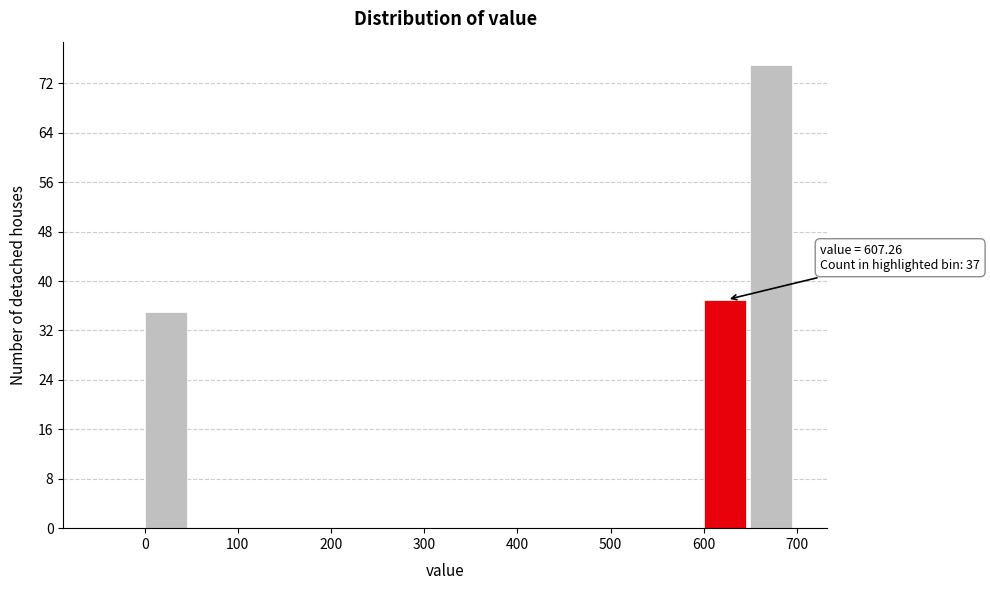

Which range on the x-axis has the tallest bar?

650 to 700